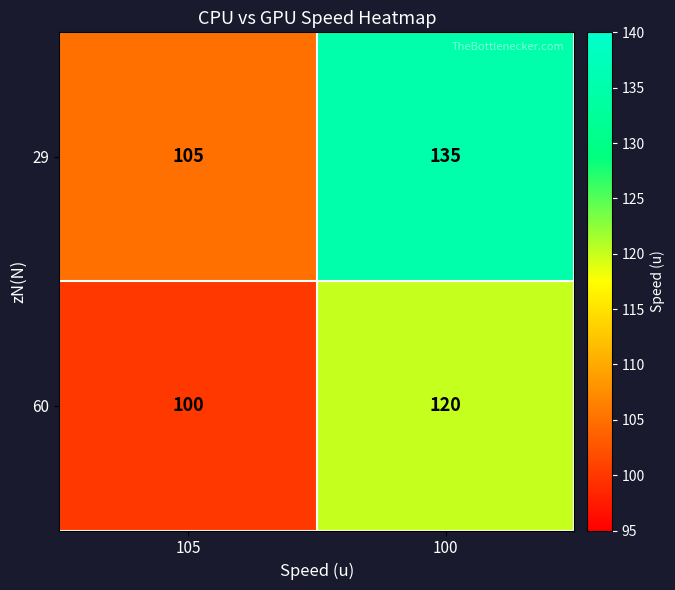

What is the sum of all 60 values?

220